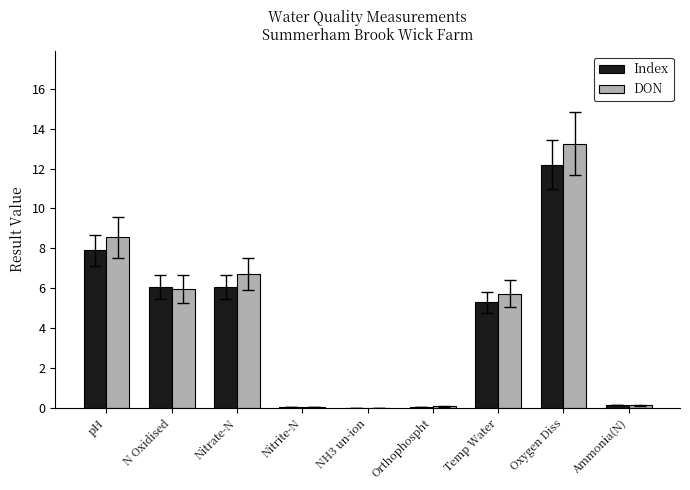

Where does the DON series first go above 5?

pH